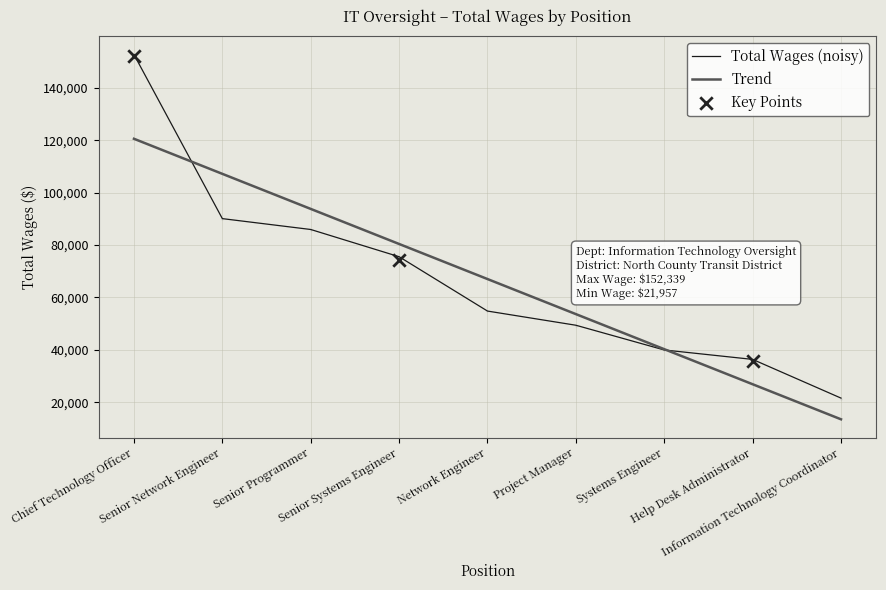

Which has a higher value, Senior Network Engineer or Chief Technology Officer?

Chief Technology Officer